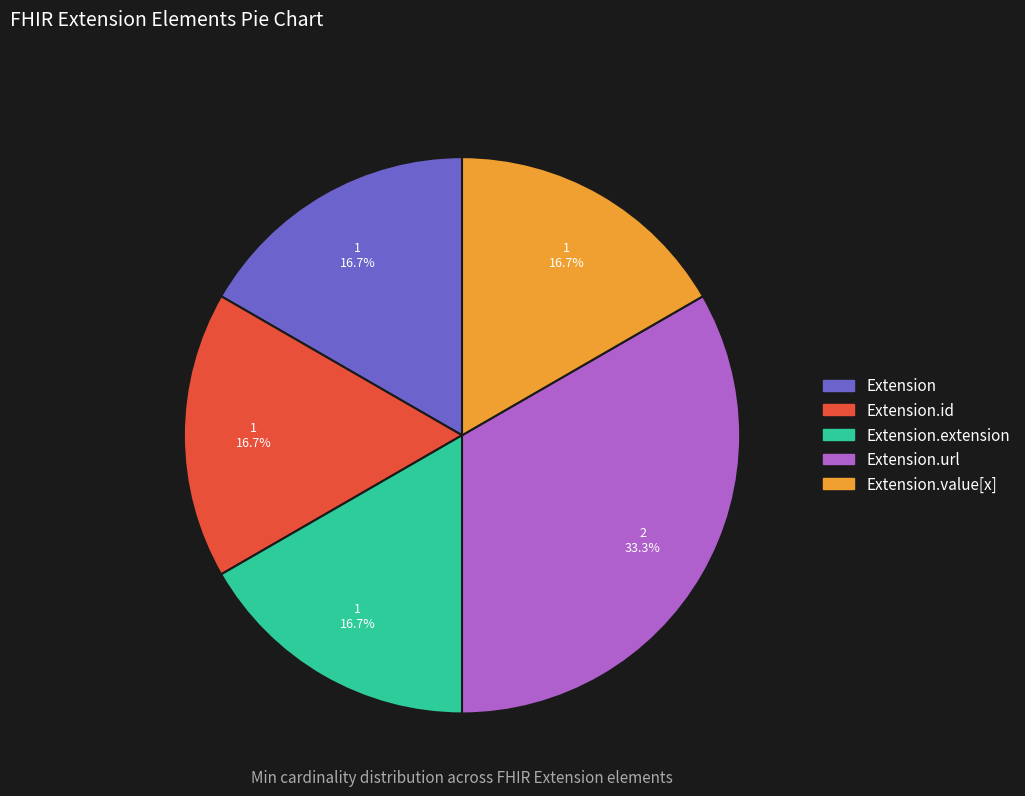

Which category has the biggest portion of the pie?

Extension.url